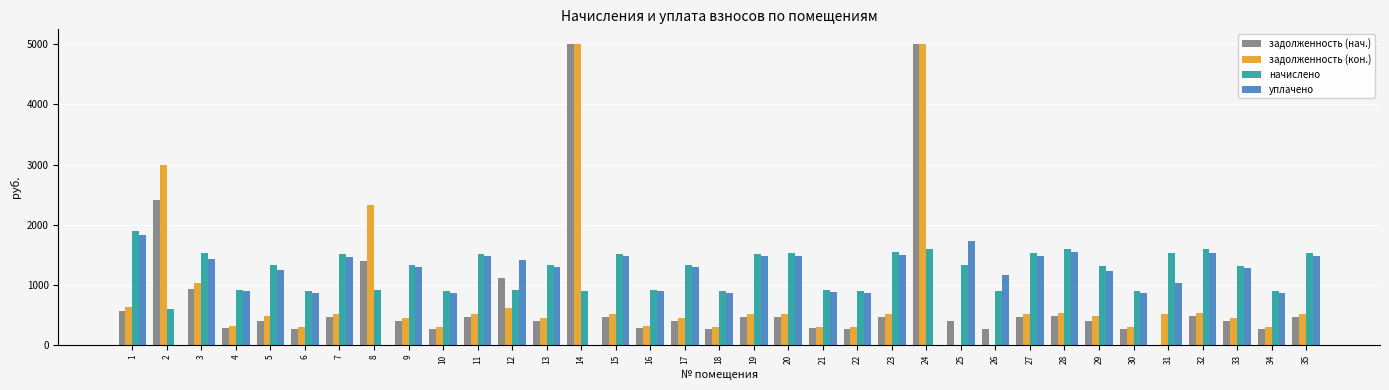

What is the total value across all series at 24?

11599.4